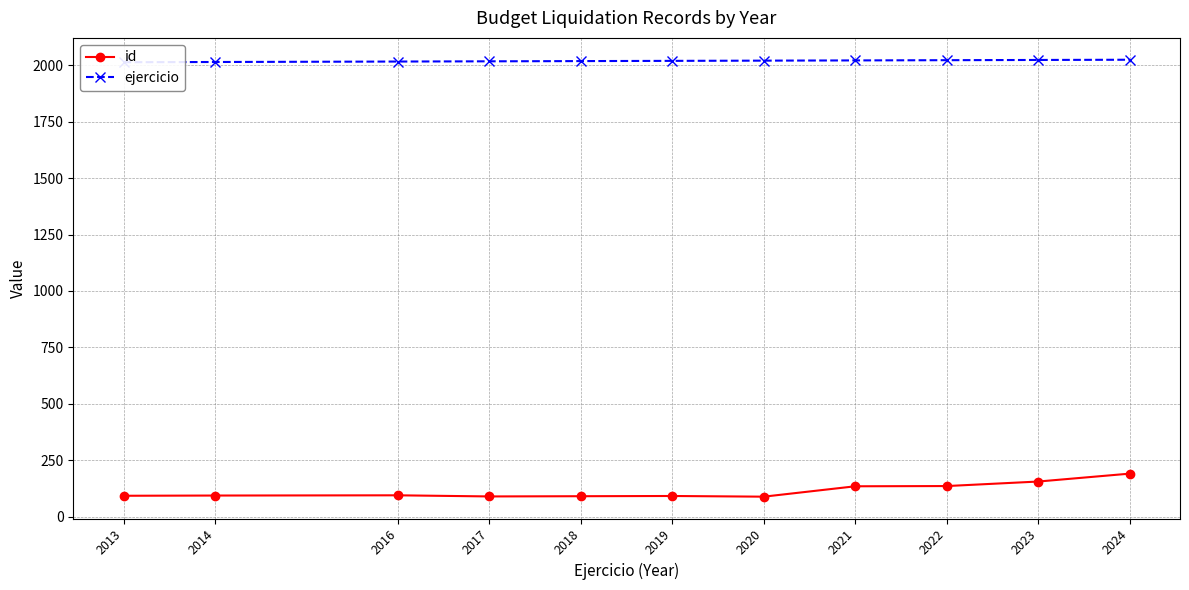

True or false: ejercicio and id cross at least once.

False